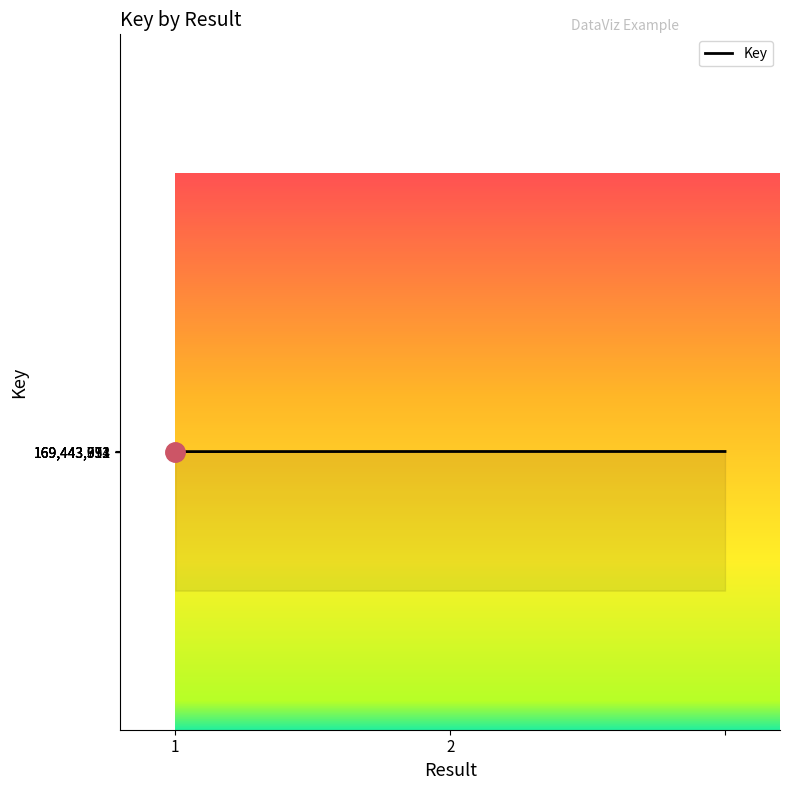

What is the average value?

169443679